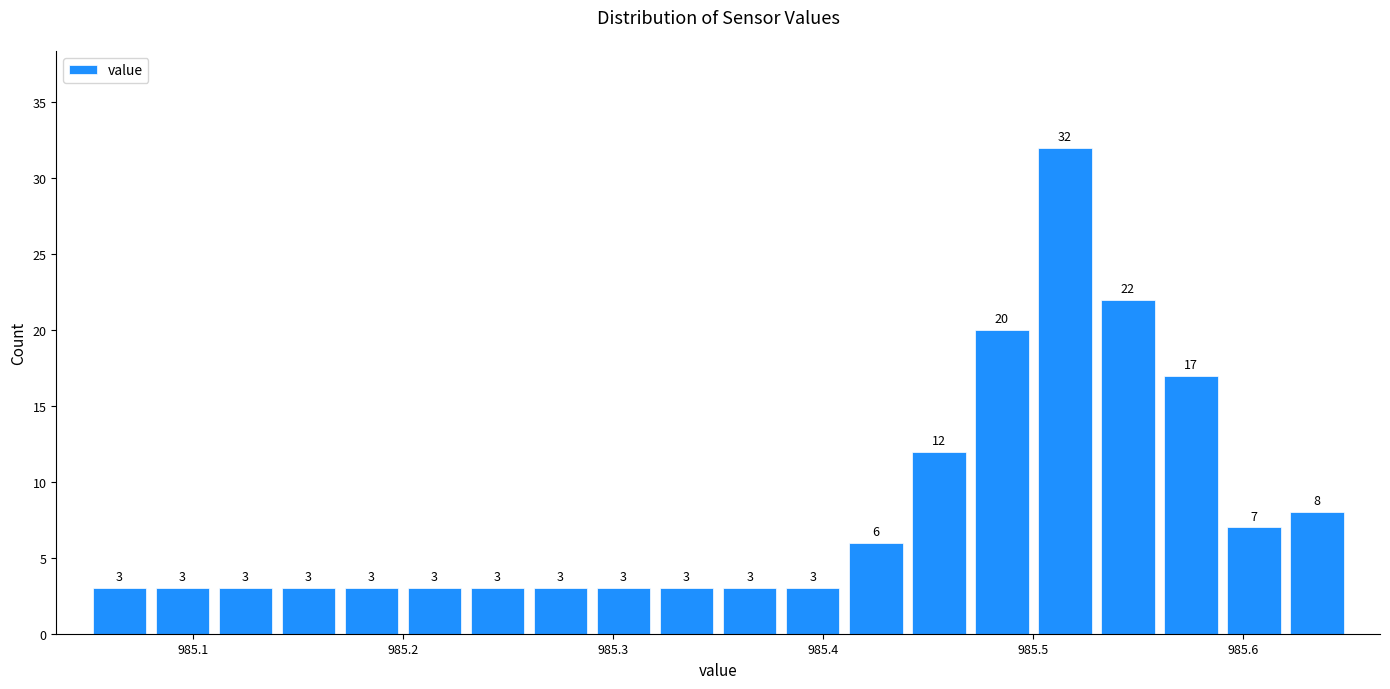

Around what value on the x-axis is the tallest bar? Give the approximate position of its centre, as read against the axis.

985.52